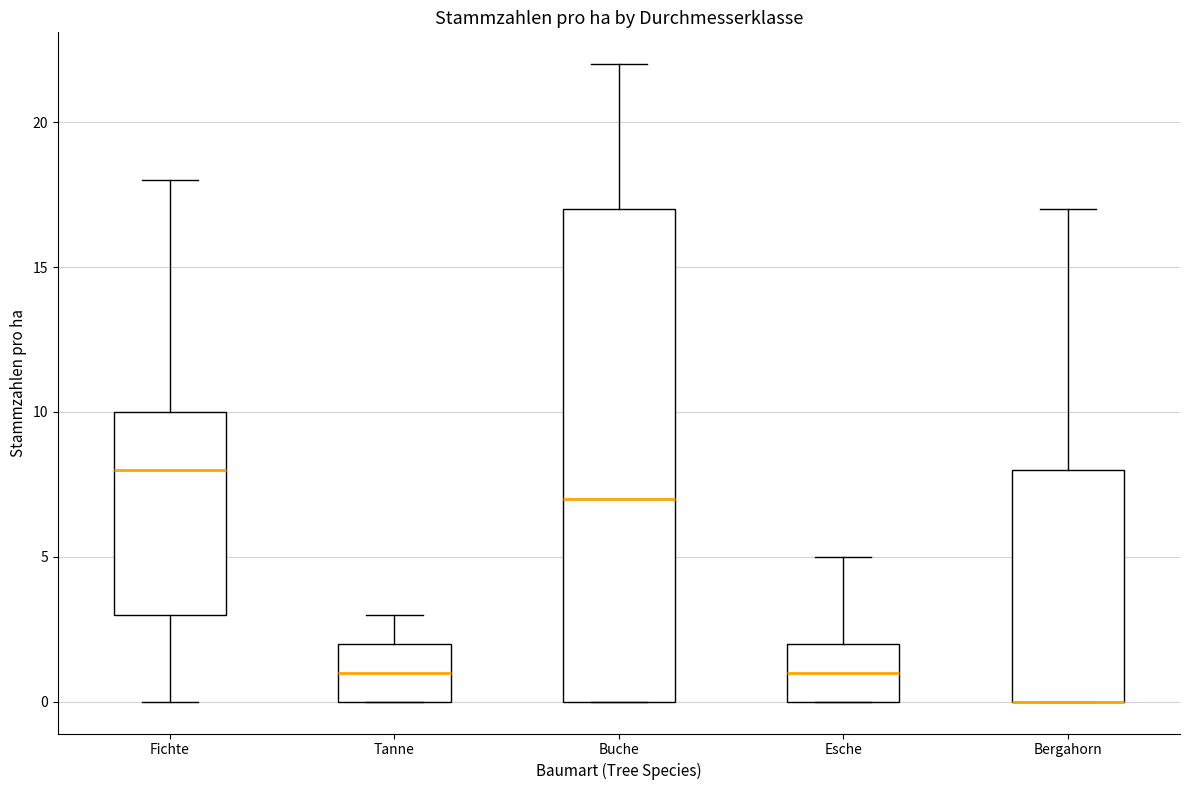

Reading left to right, read every box against the y-axis: the position of its median line, the range the box covers, and the ends of its whiskers. The values are not printed on the chart, so give them approximately, as read against the axis.

Fichte: median 8, box 3 to 10, whiskers 0 to 18
Tanne: median 1, box 0 to 2, whiskers 0 to 3
Buche: median 7, box 0 to 17, whiskers 0 to 22
Esche: median 1, box 0 to 2, whiskers 0 to 5
Bergahorn: median 0 (drawn on the box's lower edge), box 0 to 8, whiskers 0 to 17